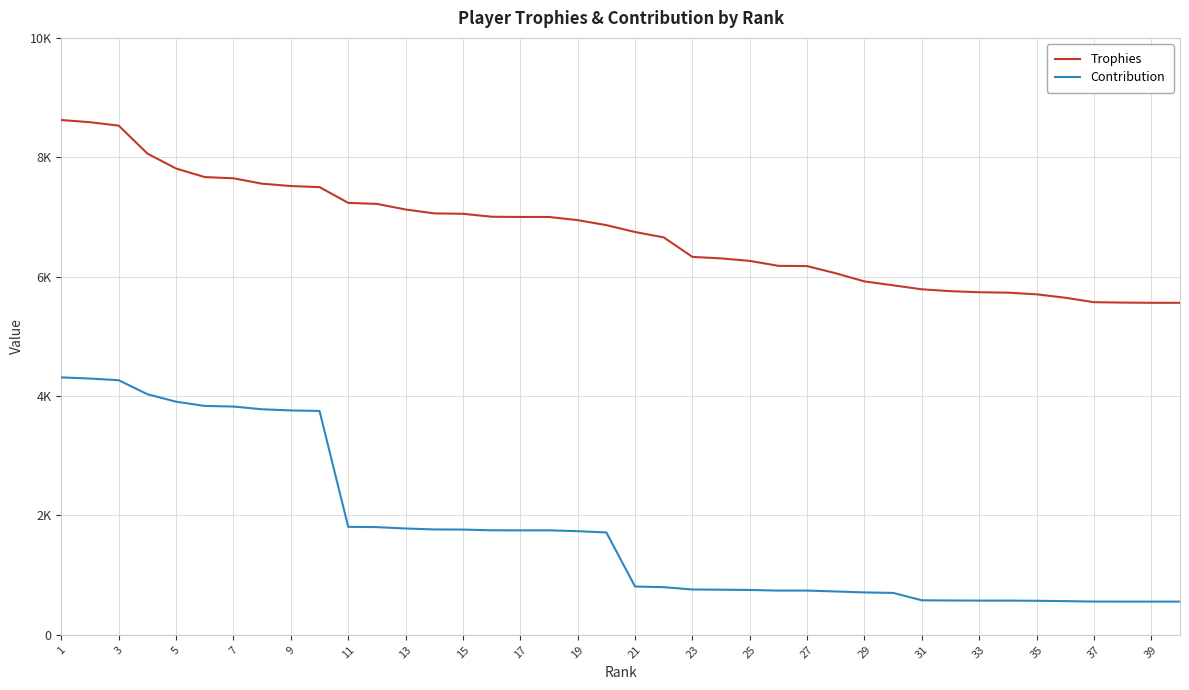

List the series in order of their peak value, lowest first.

Contribution, Trophies